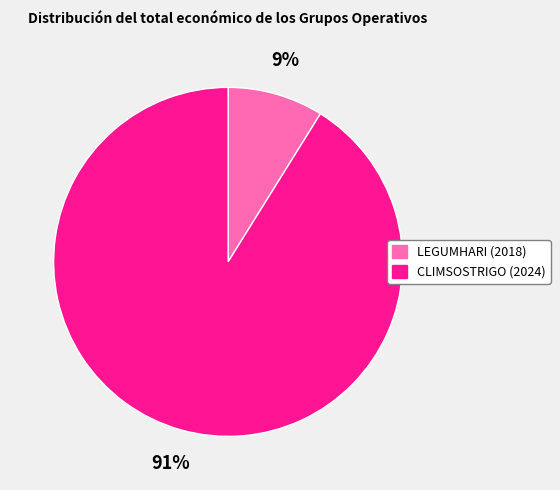

Between LEGUMHARI (2018) and CLIMSOSTRIGO (2024), which is larger?

CLIMSOSTRIGO (2024)